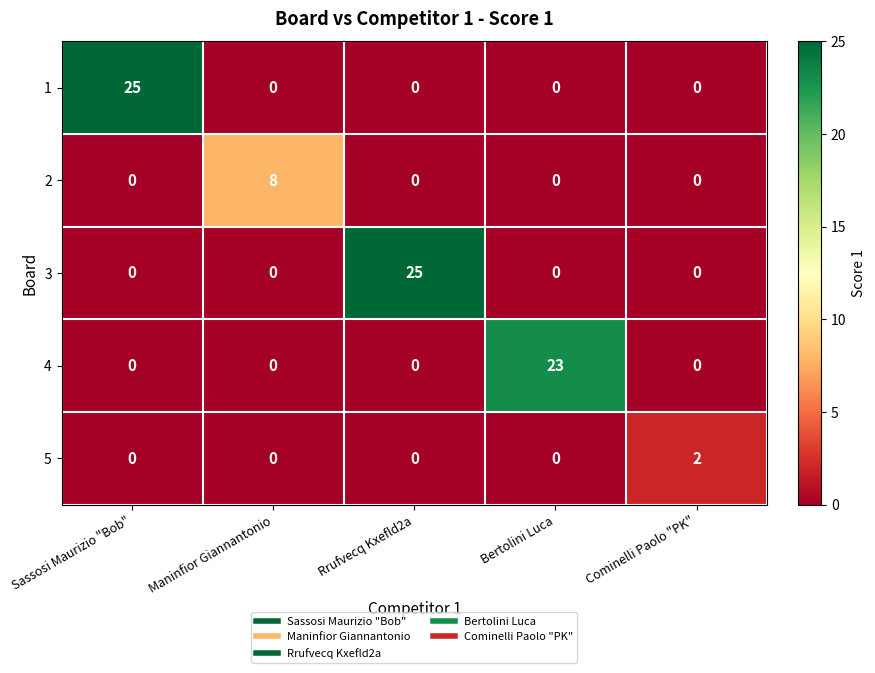

At how many categories does at least one series exceed 5?

4